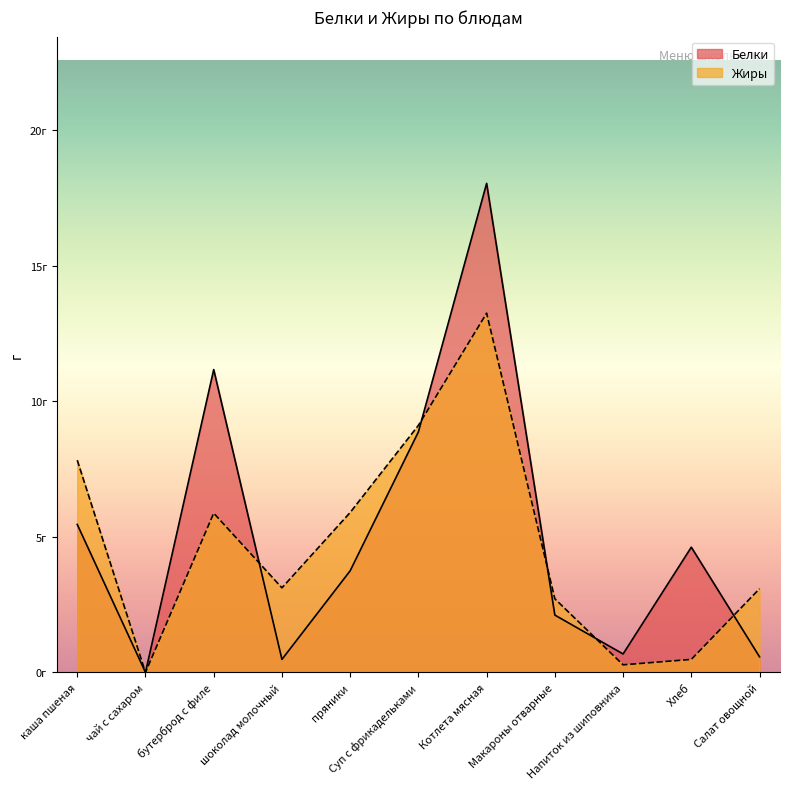

In Белки, how many points are higher than both neighbors (excluding endpoints)?

3